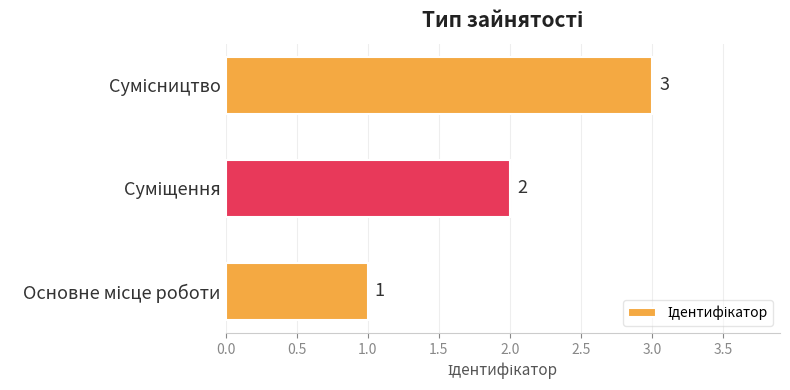

Count the values in the range 1 to 3.

3